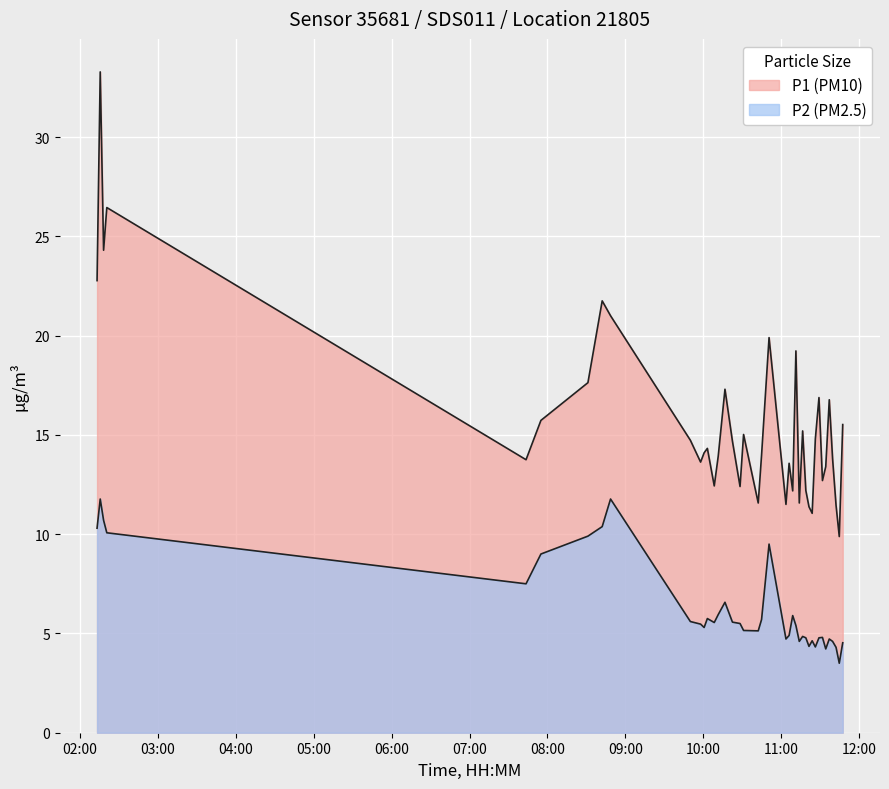

Does the chart display data point markers on the line(s)?

No